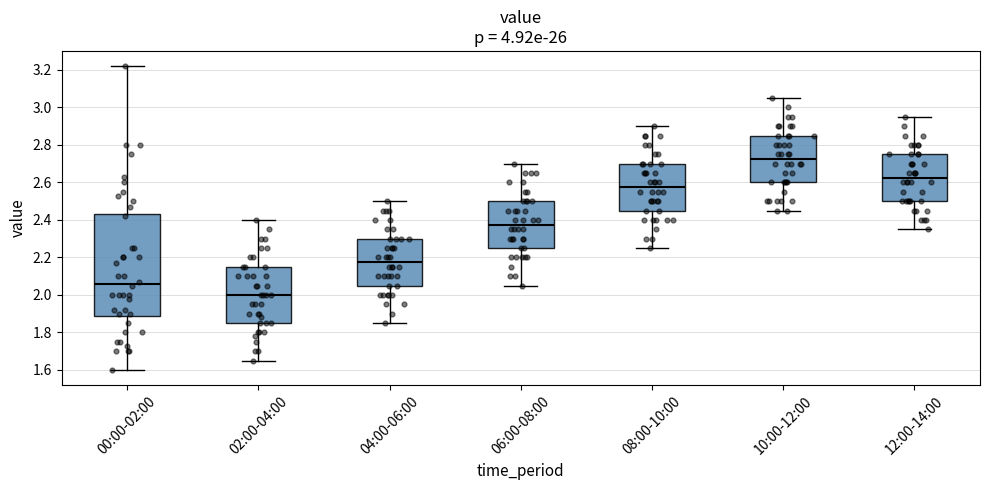

Comparing the boxes themselves (not the whiskers), which one is the tallest?

00:00-02:00